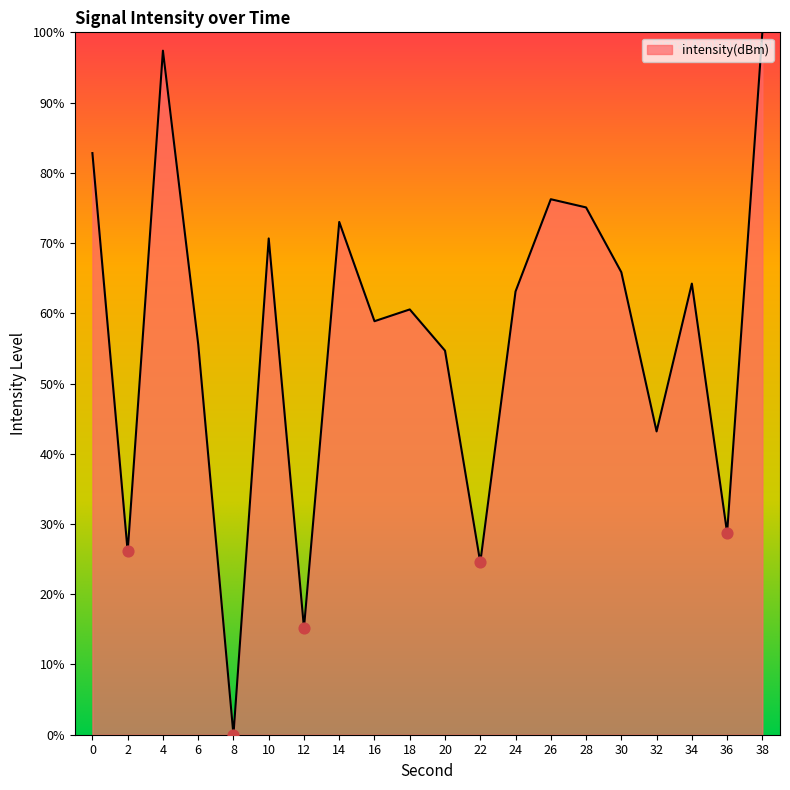

Approximately how many times larger is the value at 24 compared to 6?

1.1